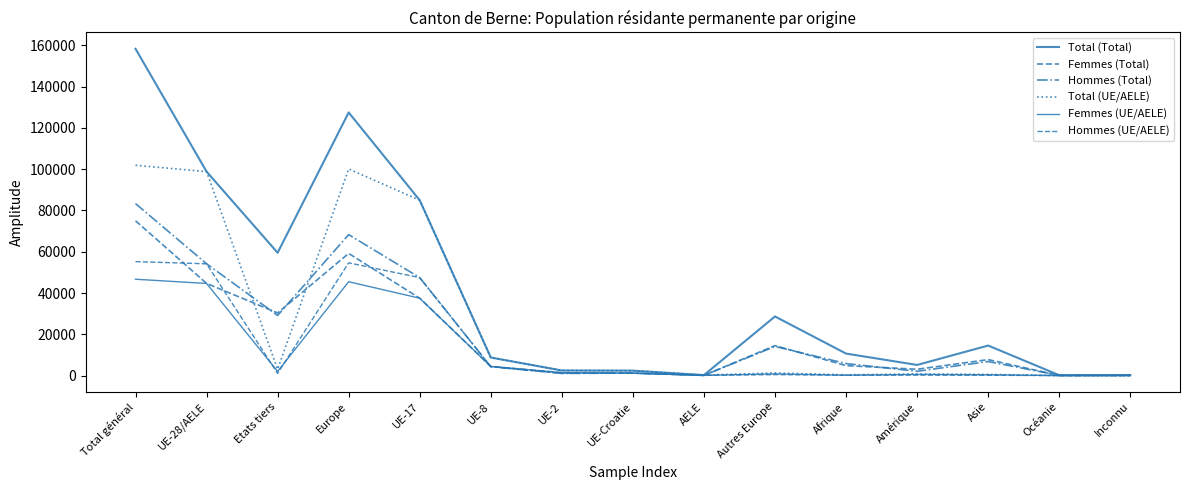

What is the highest value of the Total (Total) series?

158323